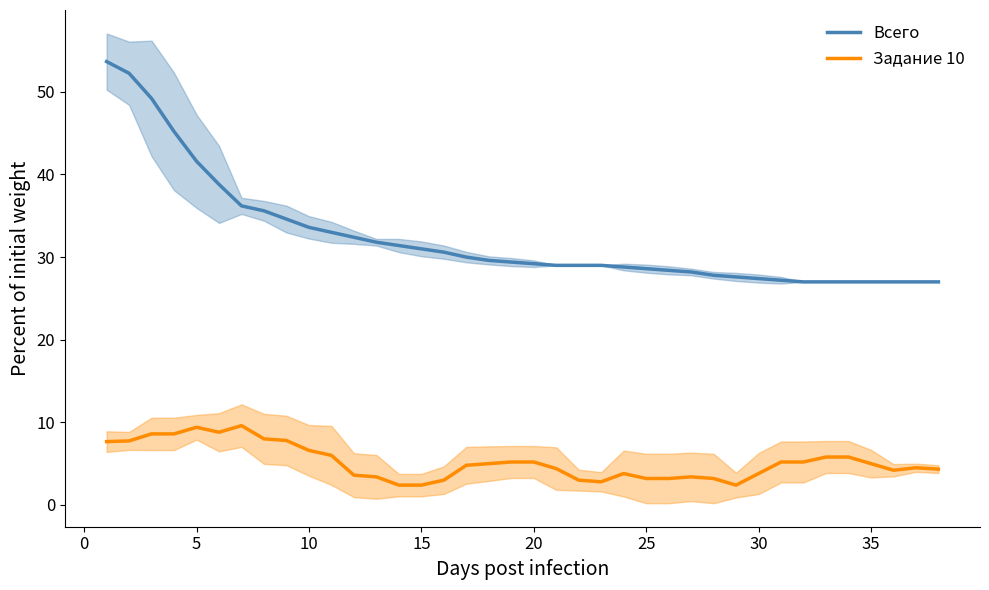

True or false: Всего and Задание 10 cross at least once.

False